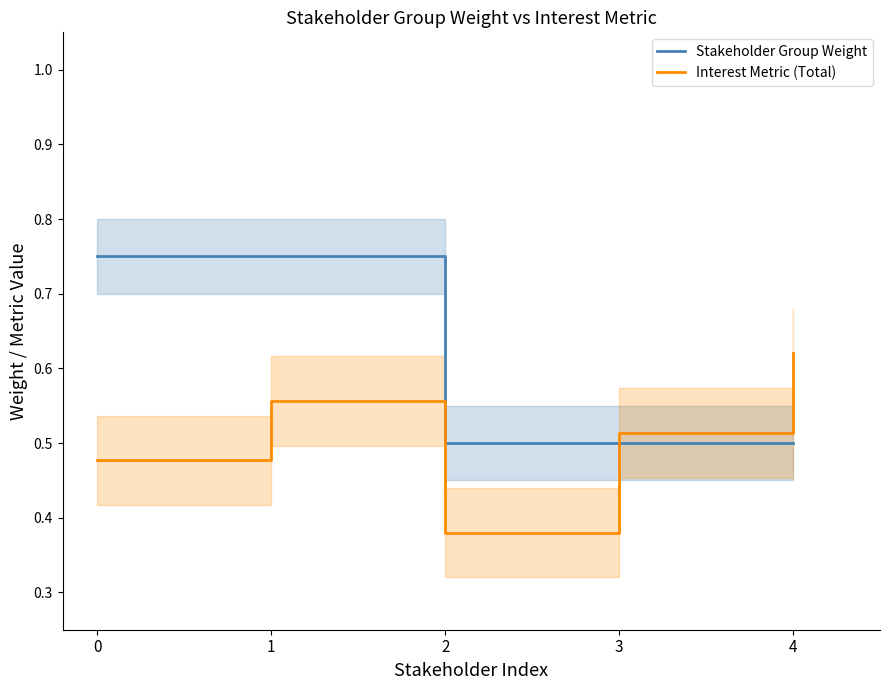

What is the value of the Interest Metric (Total) point at the 4th from the left?

0.5